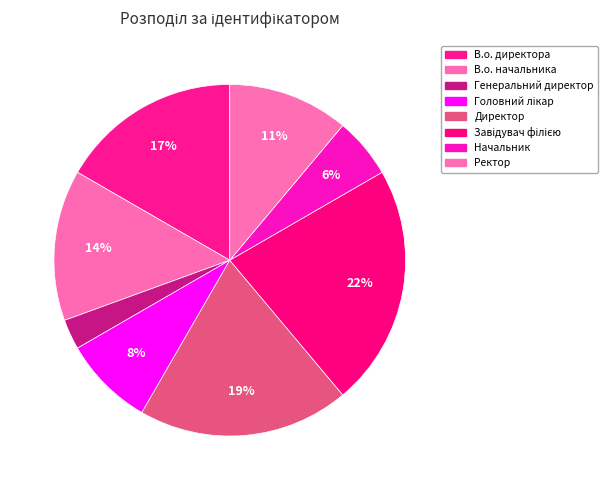

How many segments does this pie chart have?

8